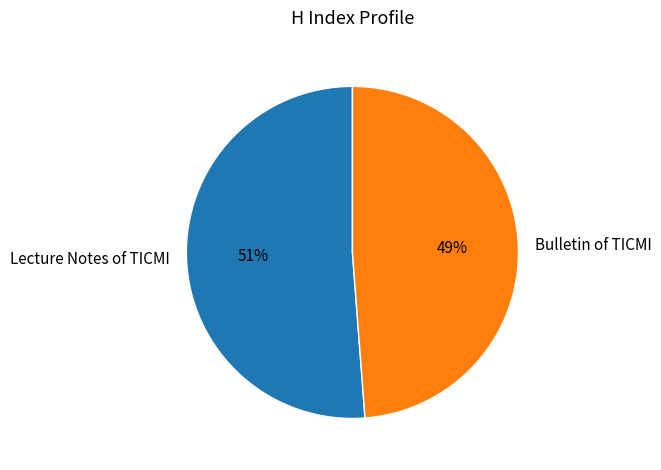

Which slice is the largest?

Lecture Notes of TICMI